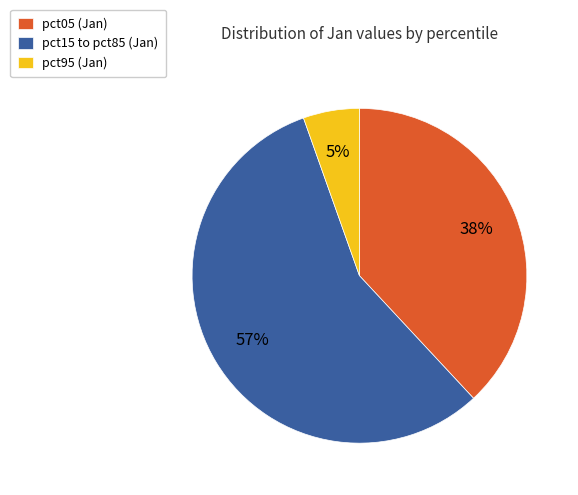

Which slice is the largest?

pct15 to pct85 (Jan)